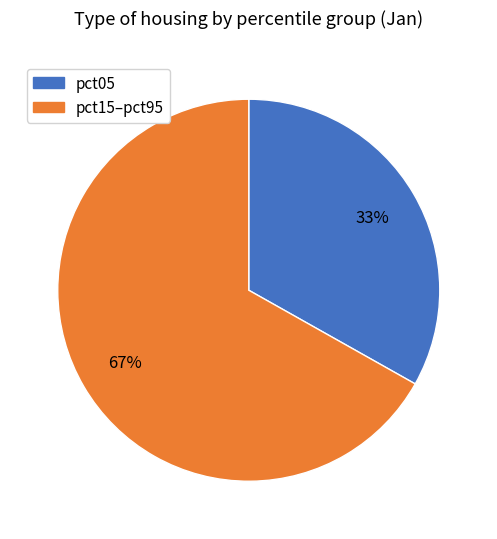

Is there a majority slice in this chart?

Yes